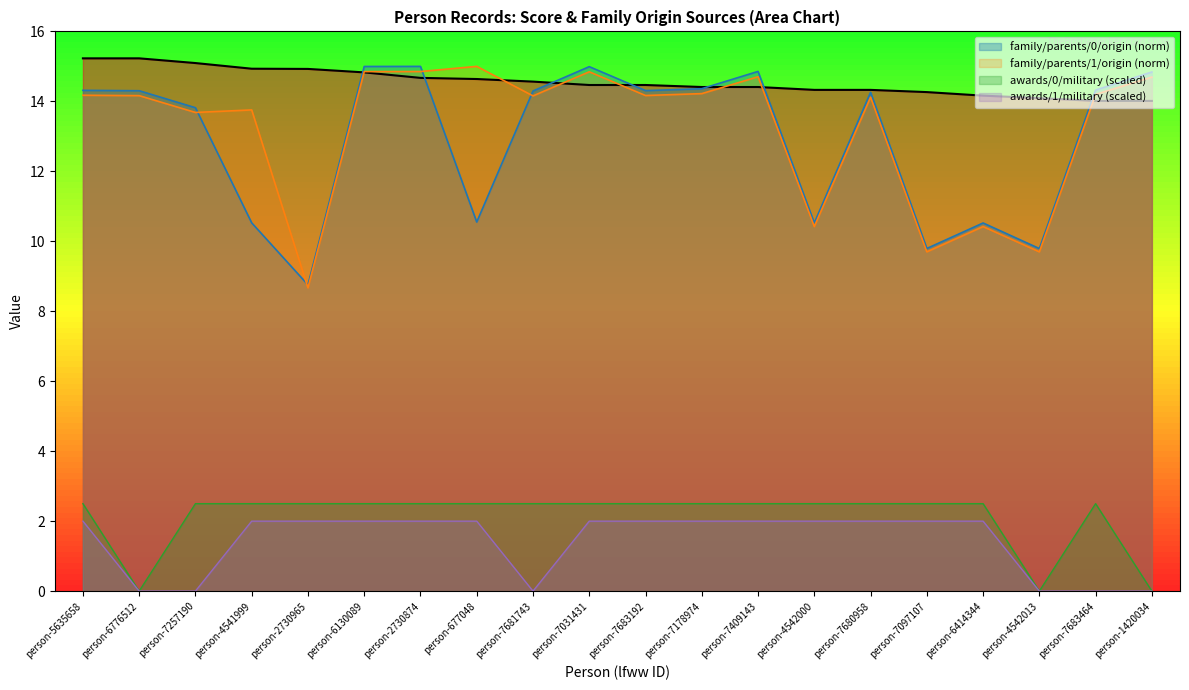

True or false: family/parents/1/origin (norm) and awards/1/military (scaled) cross at least once.

False